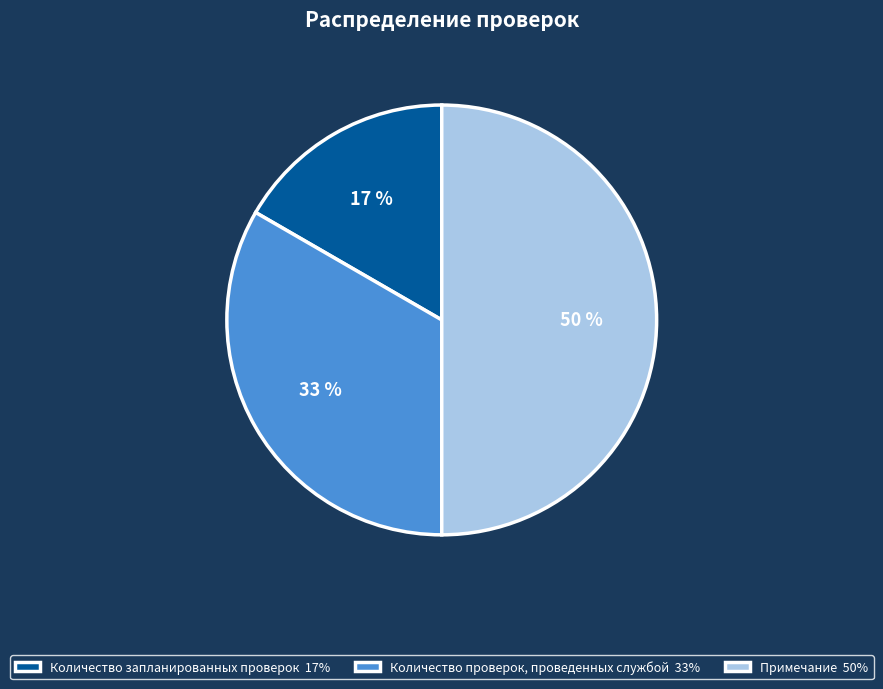

To the nearest percent, what is the combined percentage of Количество запланированных проверок and Примечание?

67%